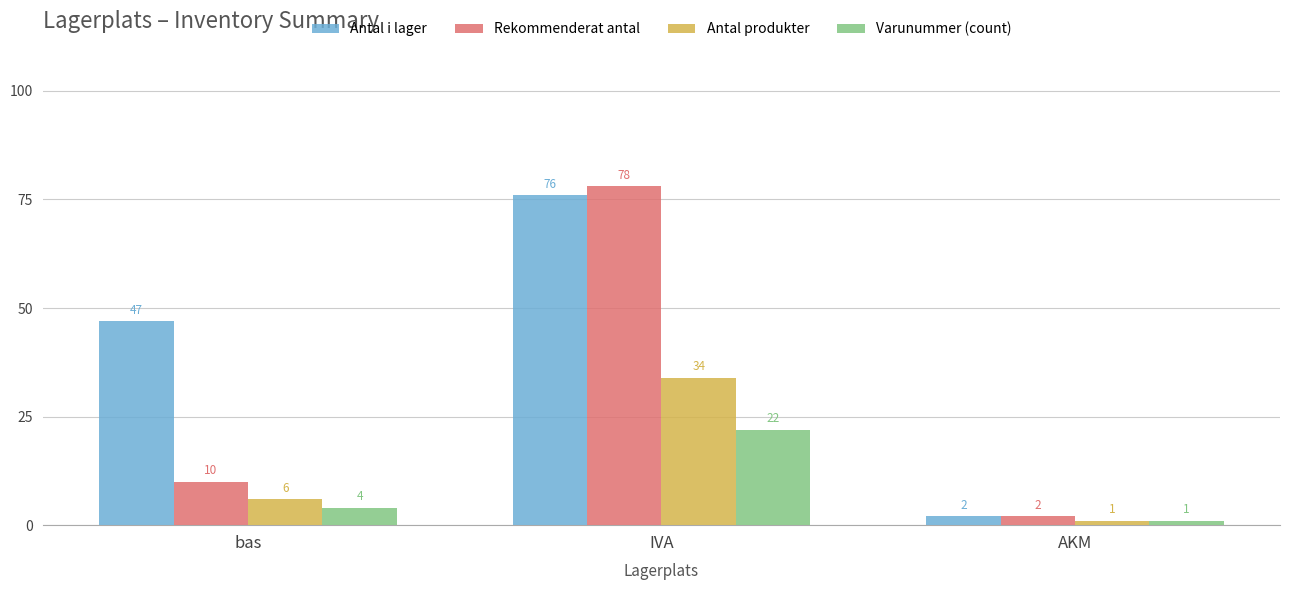

How many groups of bars are there?

3